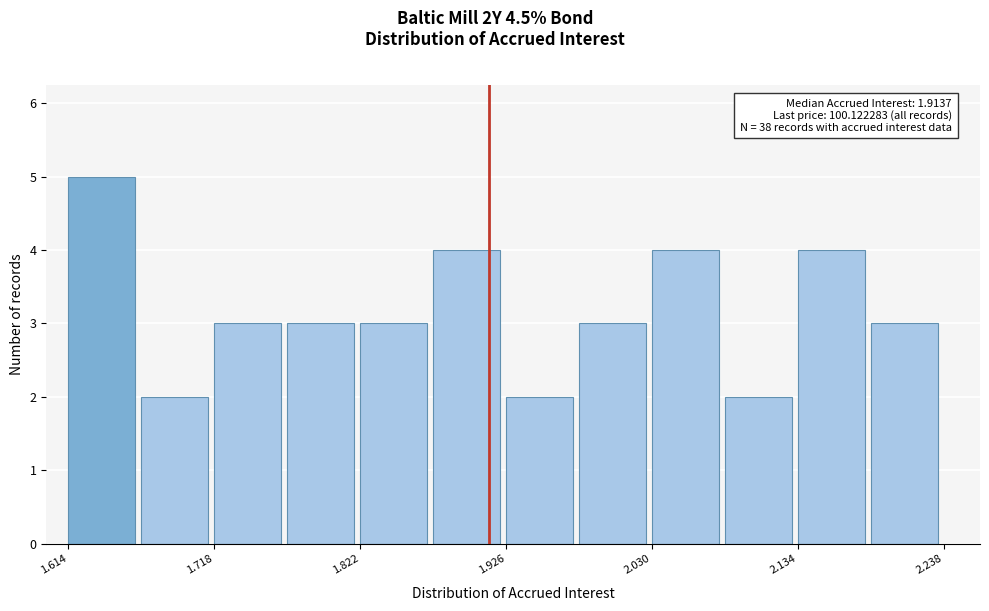

Around what value on the x-axis is the tallest bar? Give the approximate position of its centre, as read against the axis.

1.64